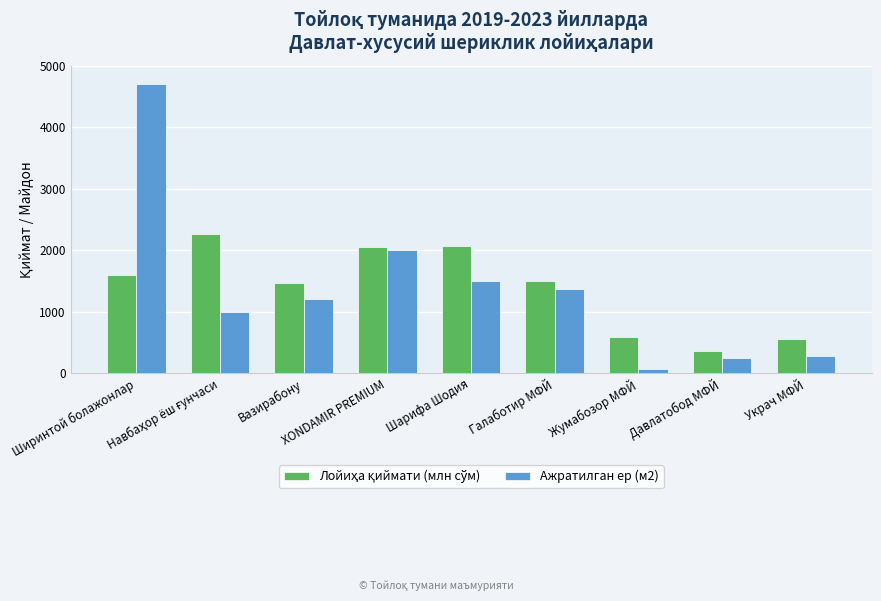

What is the sum of all Ажратилган ер (м2) values?

12345